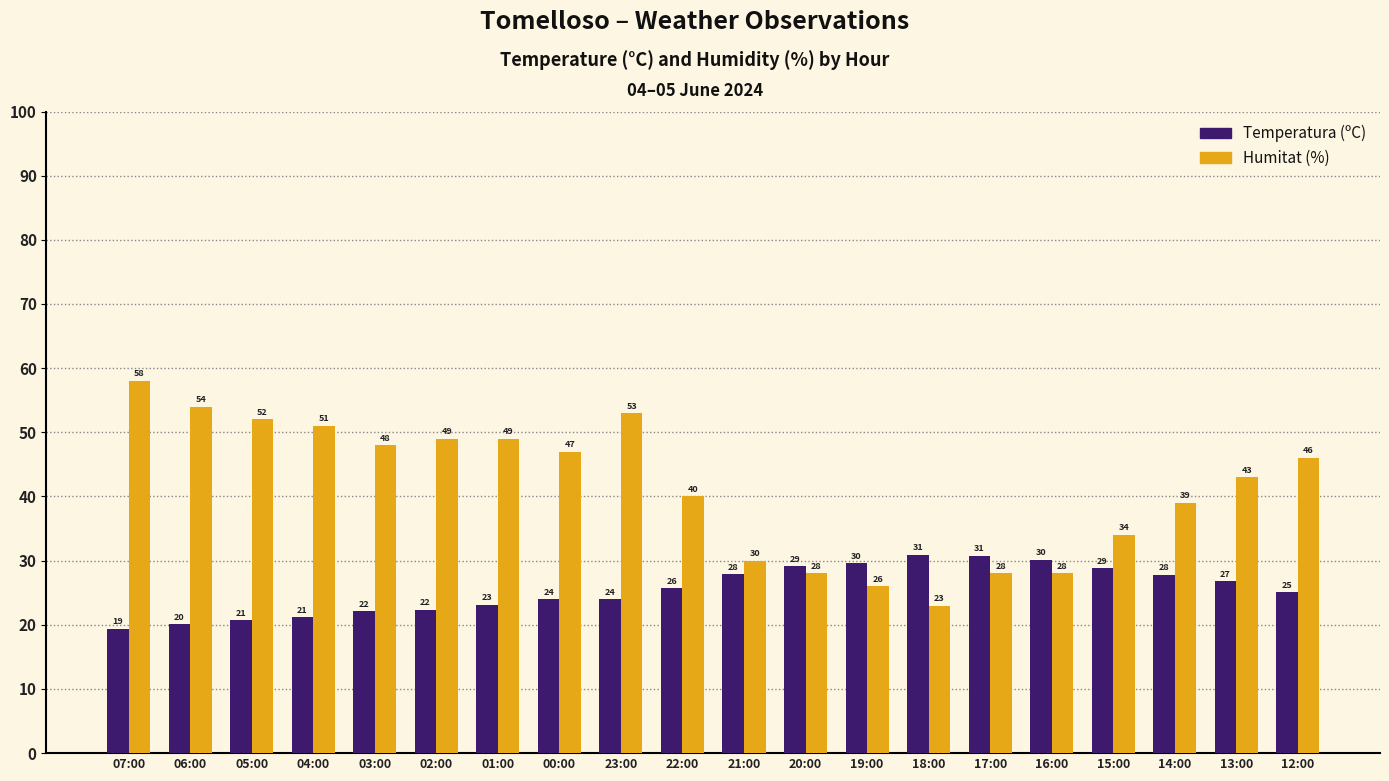

Does the chart contain any negative values?

No